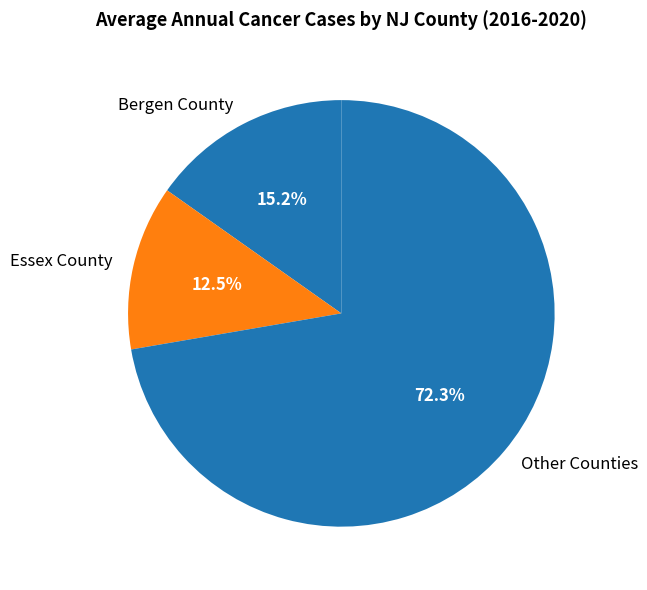

Which slice is the smallest?

Essex County